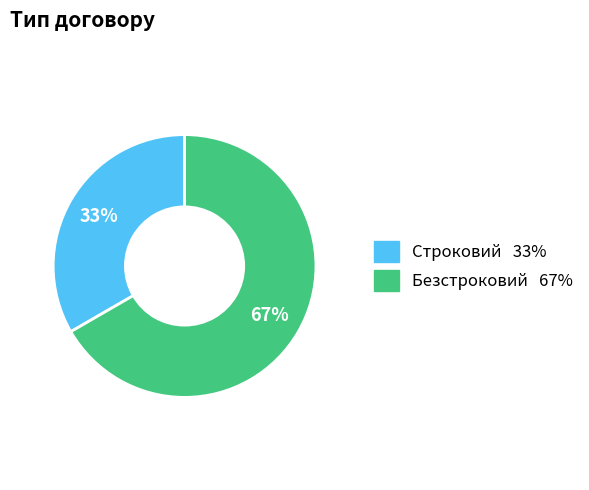

Which has a higher value, Строковий or Безстроковий?

Безстроковий